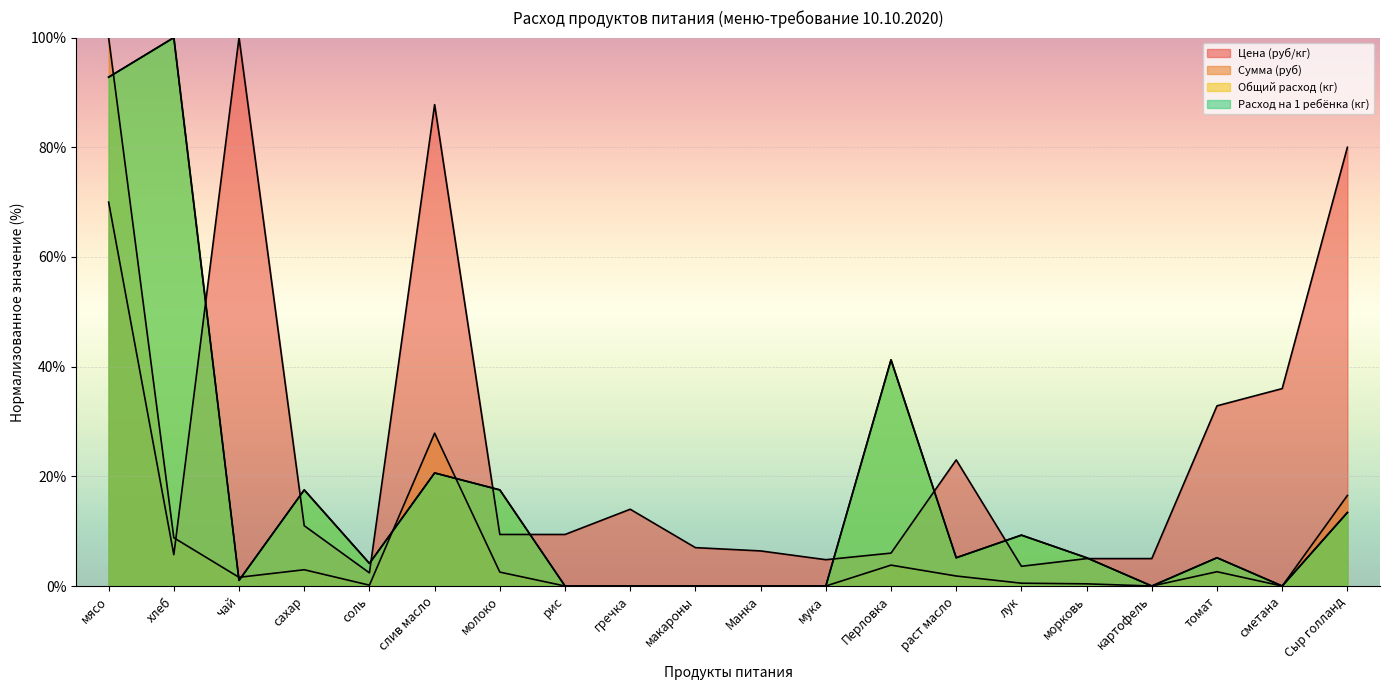

What is the difference between the second highest and minimum values in the Общий расход (кг) series?

92.8